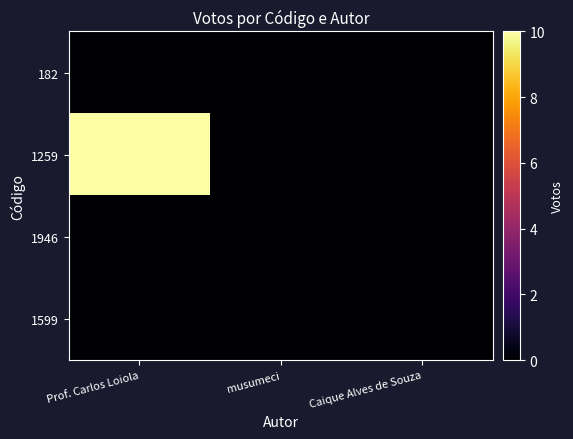

List the series in order of their peak value, highest first.

1259, 182, 1946, 1599